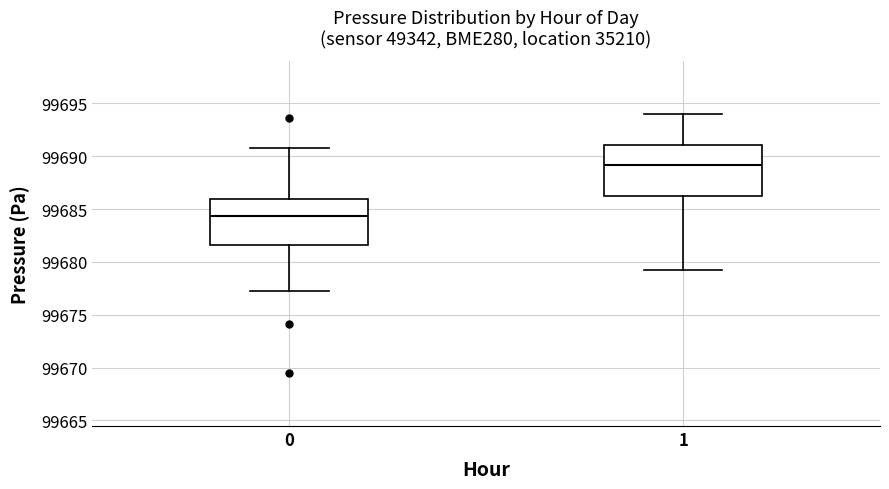

Reading left to right, read every box against the y-axis: the position of its median line, the range the box covers, and the ends of its whiskers. The values are not printed on the chart, so give them approximately, as read against the axis.

0: median 99684.5, box 99681.5 to 99686.0, whiskers 99677.5 to 99691.0
1: median 99689.0, box 99686.5 to 99691.0, whiskers 99679.5 to 99694.0